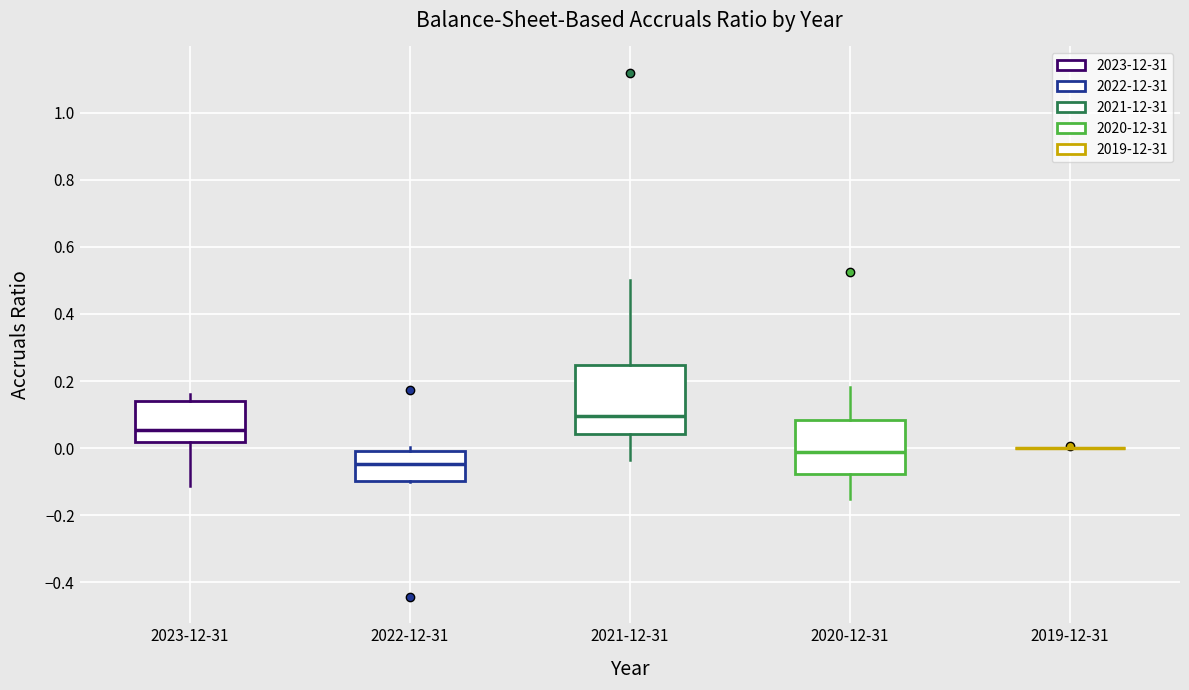

Reading left to right, transcribe this box plot: for each box, give where its median line is, the range the box spans, and where its two whiskers end, as read against the y-axis. The values are not printed on the chart, so give them approximately, as read against the axis.

2023-12-31: median 0.06, box 0.02 to 0.14, whiskers -0.12 to 0.16
2022-12-31: median -0.04, box -0.10 to 0.00, whiskers -0.10 to 0.00 (just above the box's upper edge)
2021-12-31: median 0.10, box 0.04 to 0.24, whiskers -0.04 to 0.50
2020-12-31: median -0.02, box -0.08 to 0.08, whiskers -0.16 to 0.18
2019-12-31: box collapsed to a line at 0.00, whiskers 0.00 to 0.00